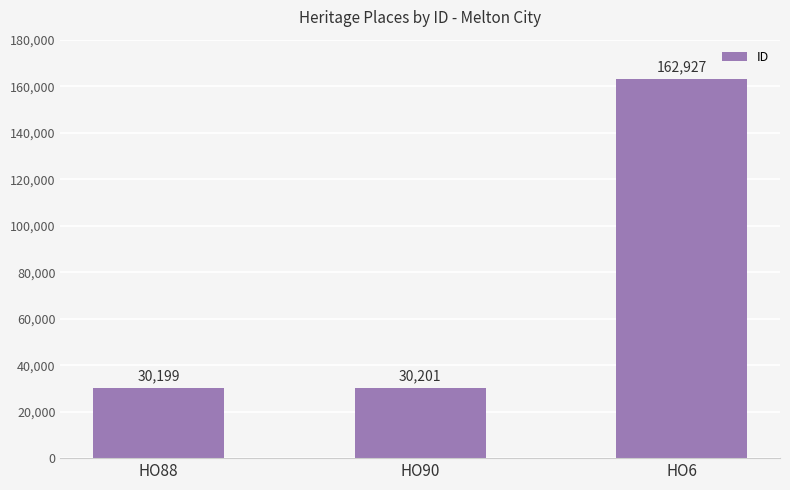

Which label corresponds to the smallest value in the chart?

HO88